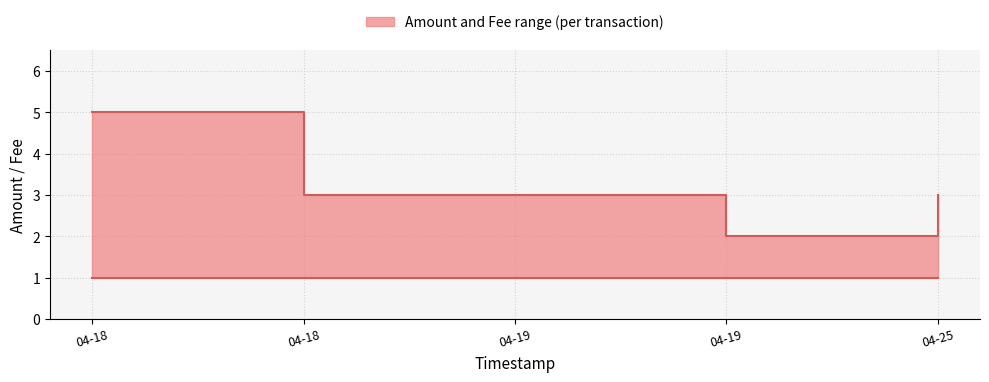

Does the chart have visible grid lines?

Yes